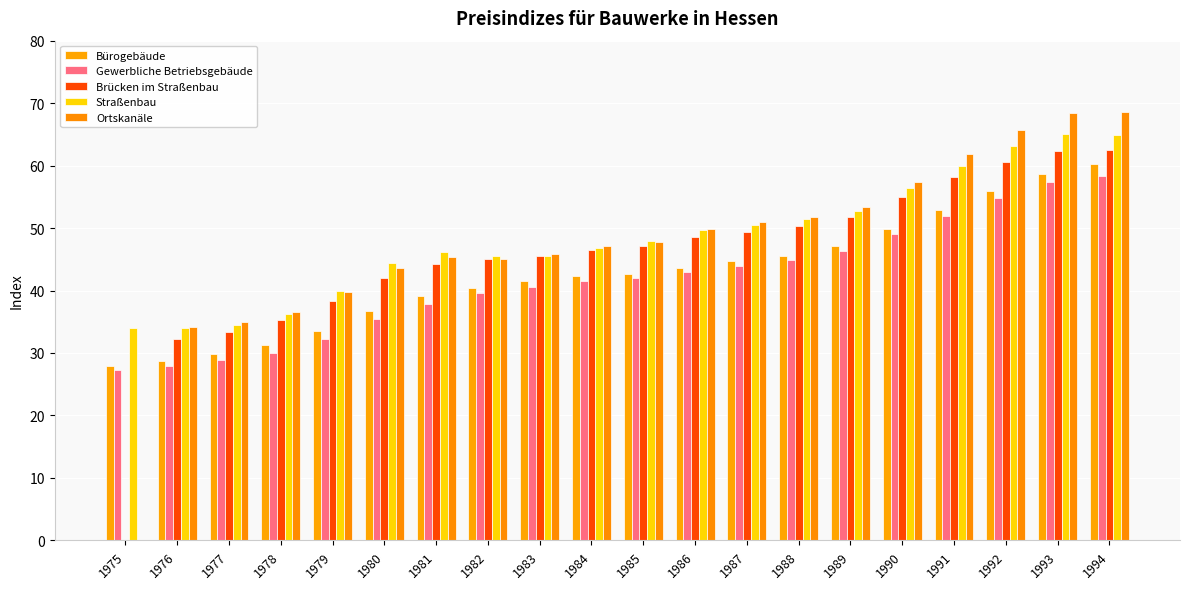

True or false: Brücken im Straßenbau has a value of 50.4 at 1988.

True